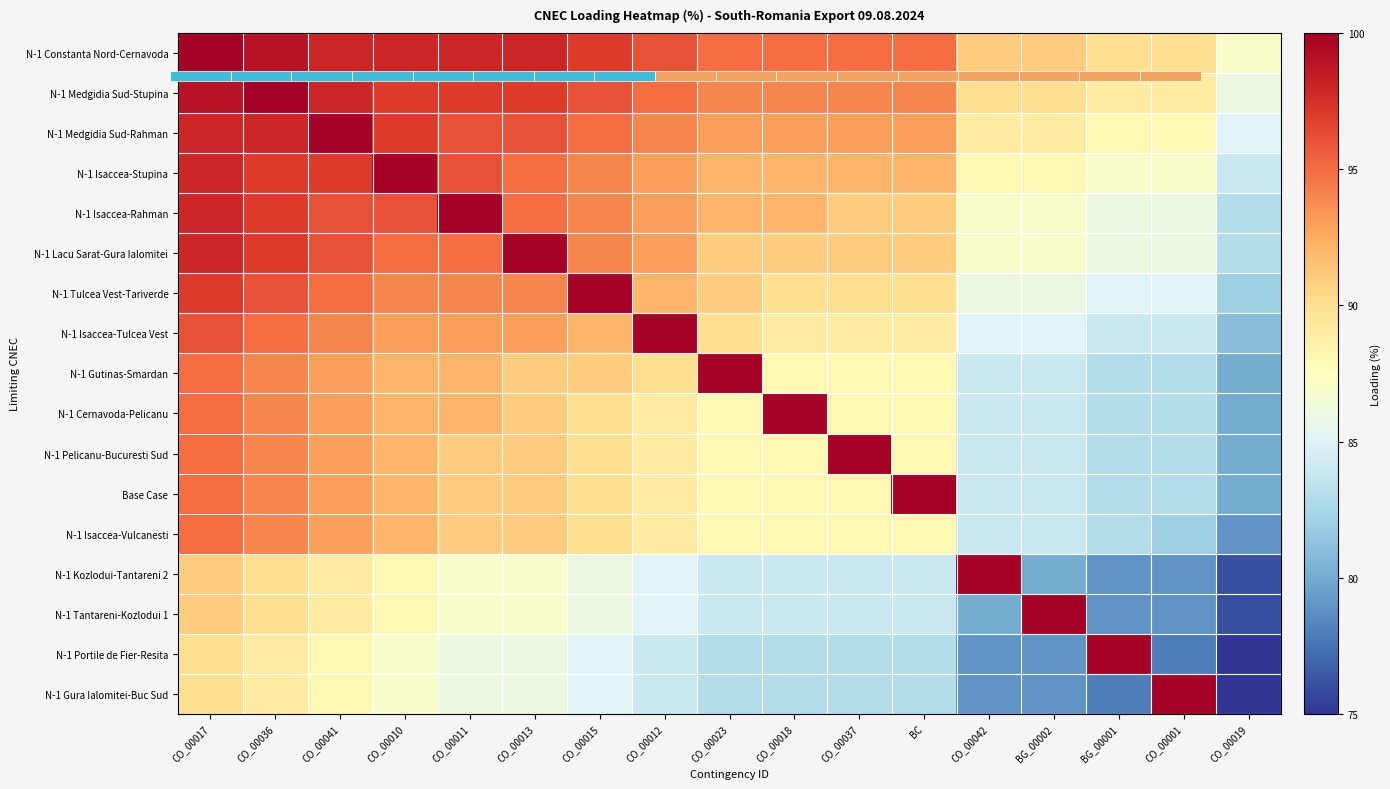

How many values in the N-1 Gutinas-Smardan series are below 90?

8